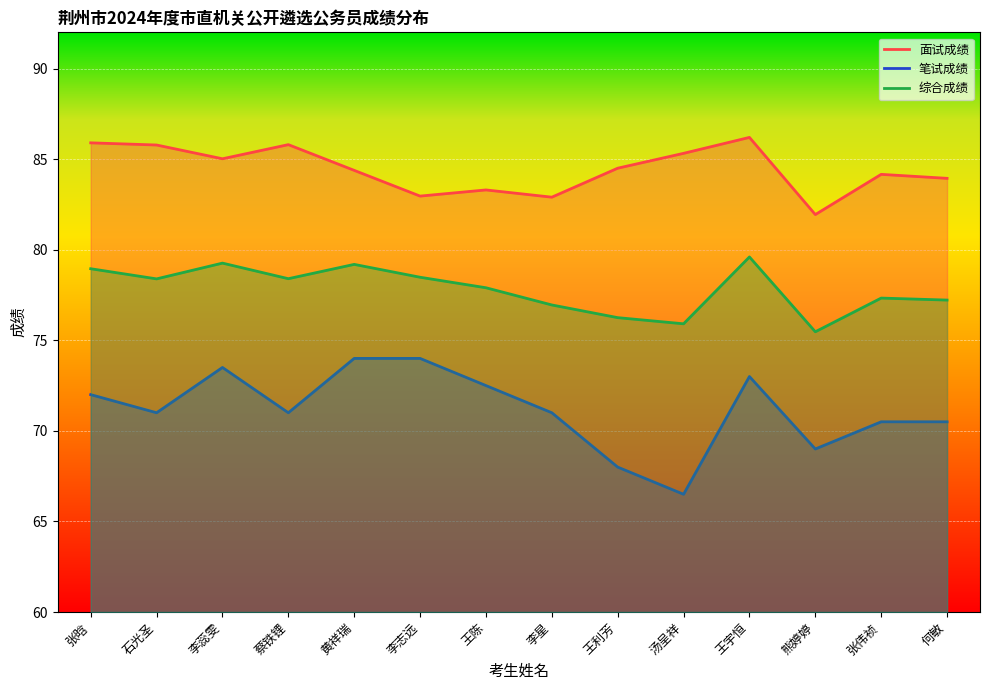

What is the average value of the 面试成绩 series?

84.4